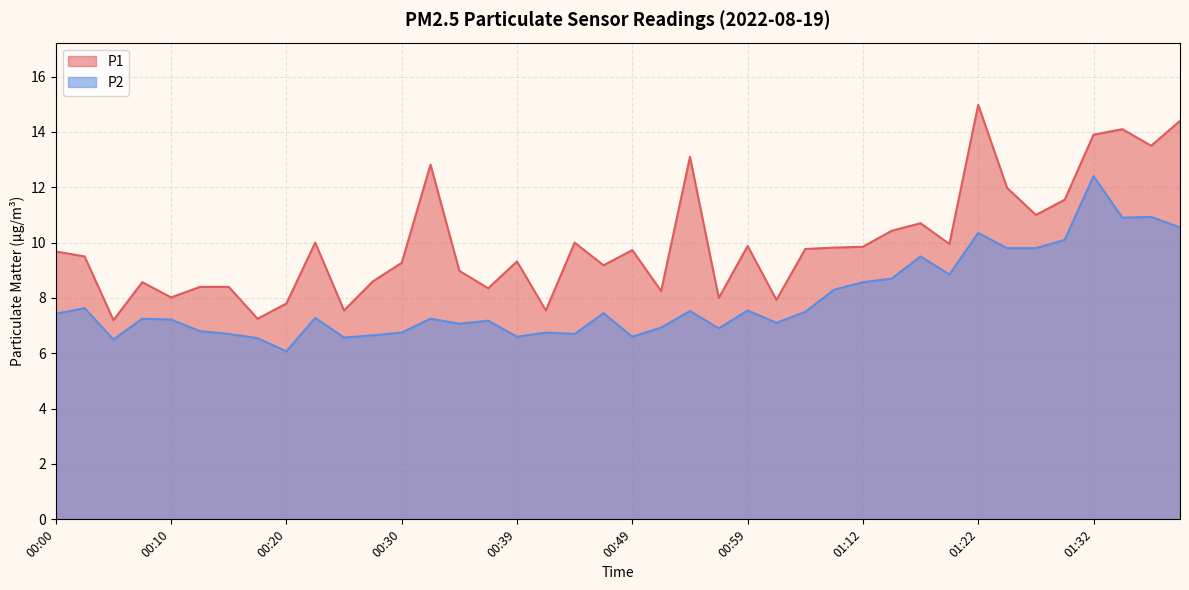

List the labels in order of P1 value, smallest first.

00:05, 00:17, 00:25, 00:42, 00:20, 01:04, 00:57, 00:10, 00:52, 00:37, 00:12, 00:15, 00:07, 00:27, 00:34, 00:47, 00:30, 00:39, 00:02, 00:00, 00:49, 01:07, 01:09, 01:12, 00:59, 01:19, 00:22, 00:44, 01:14, 01:17, 01:27, 01:29, 01:24, 00:32, 00:54, 01:37, 01:32, 01:34, 01:39, 01:22